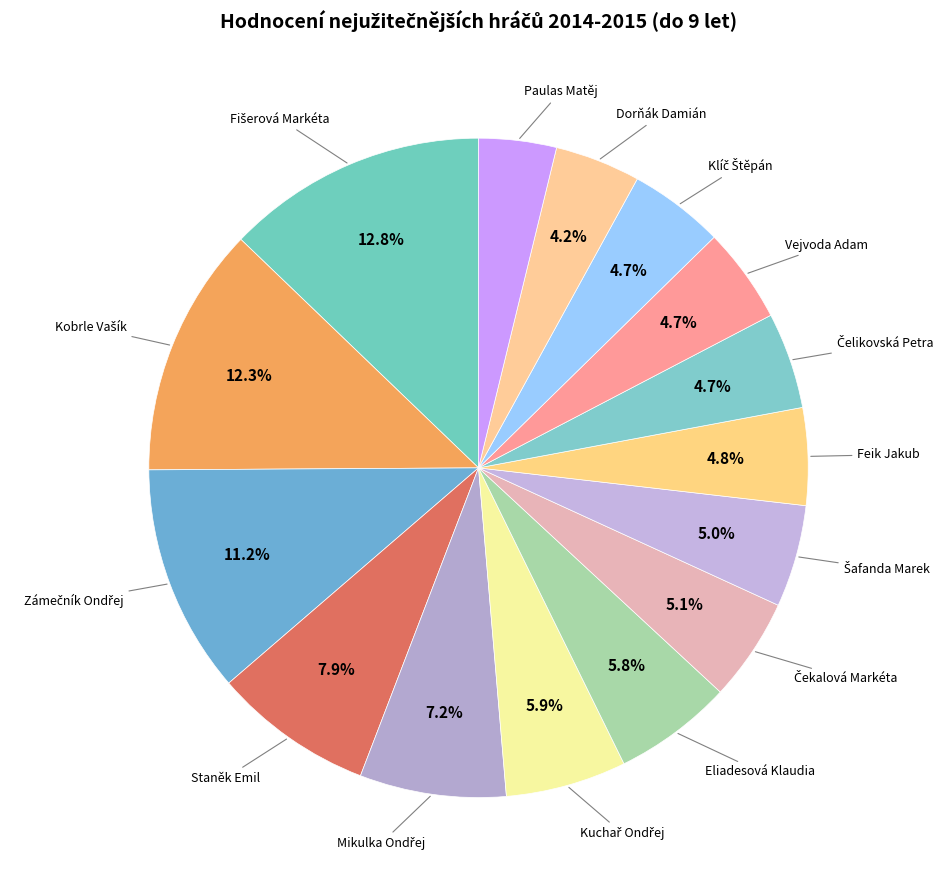

Count the number of slices in the pie.

15